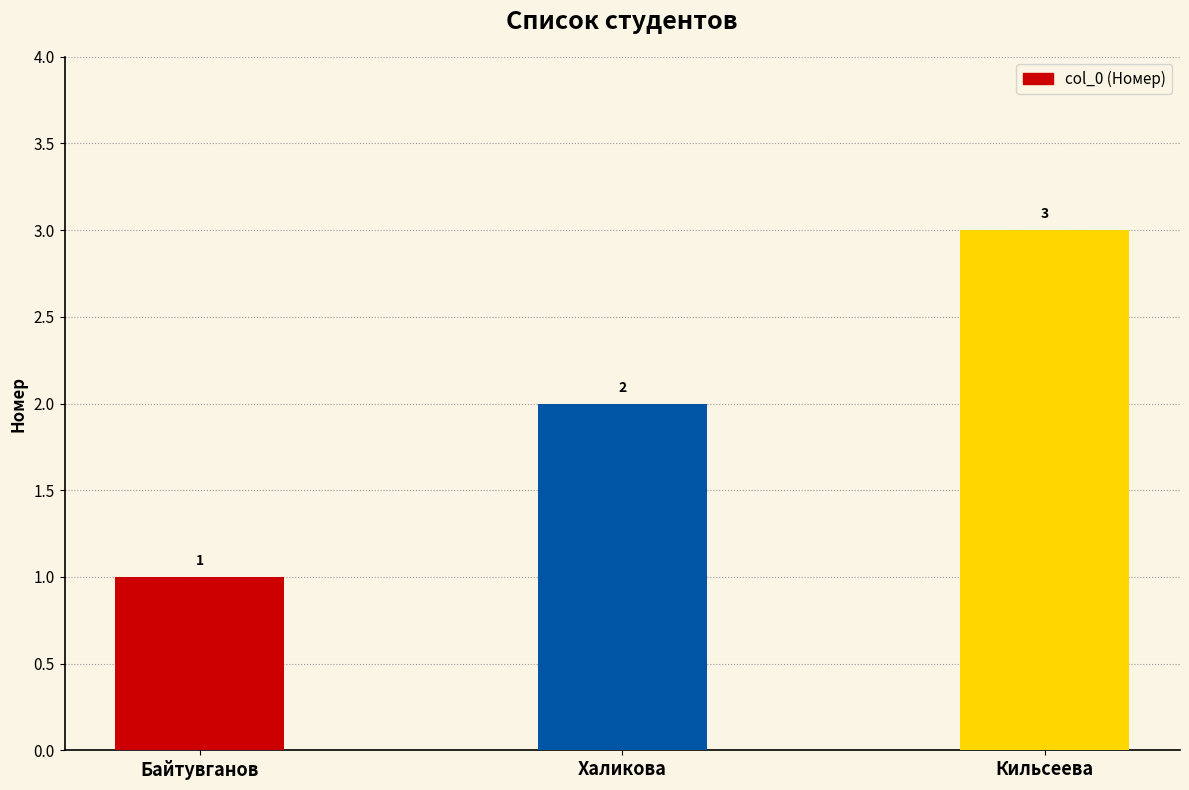

Reading left to right, list all the values displayed in this chart.

1	2	3